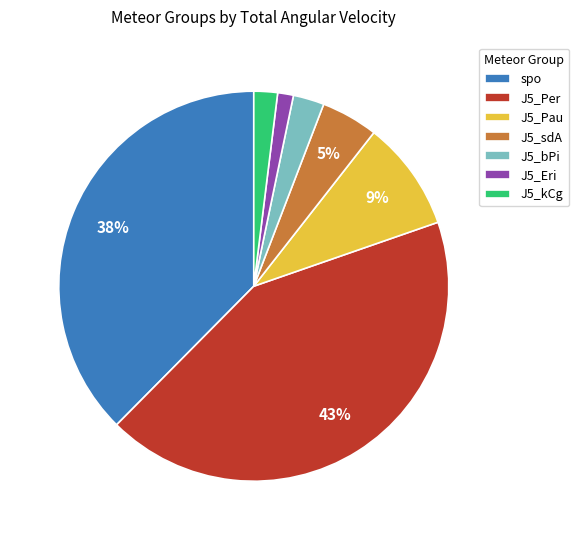

How many slices are in this pie chart?

7